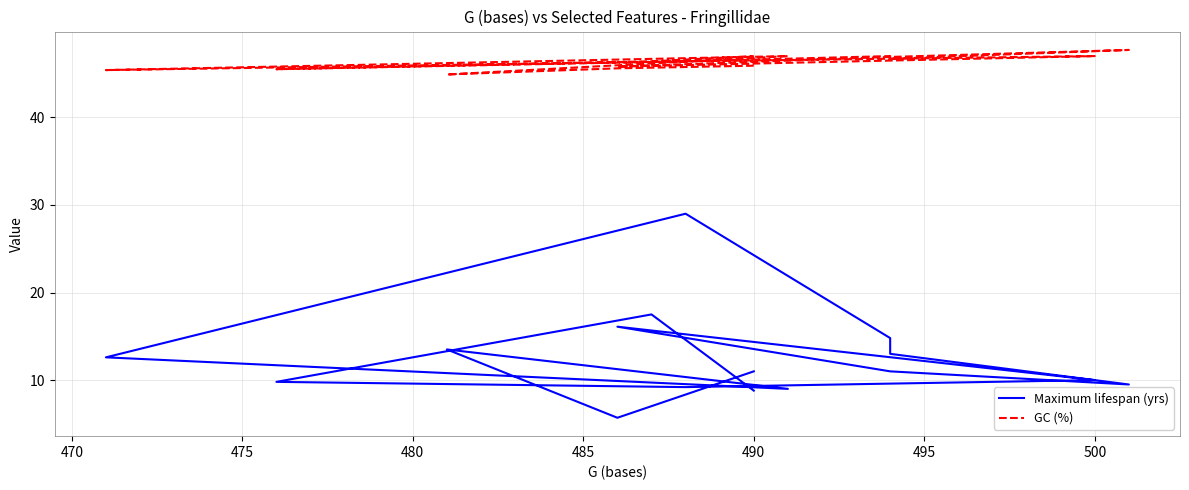

True or false: Maximum lifespan (yrs) has a value of 1.9 at 480.

False